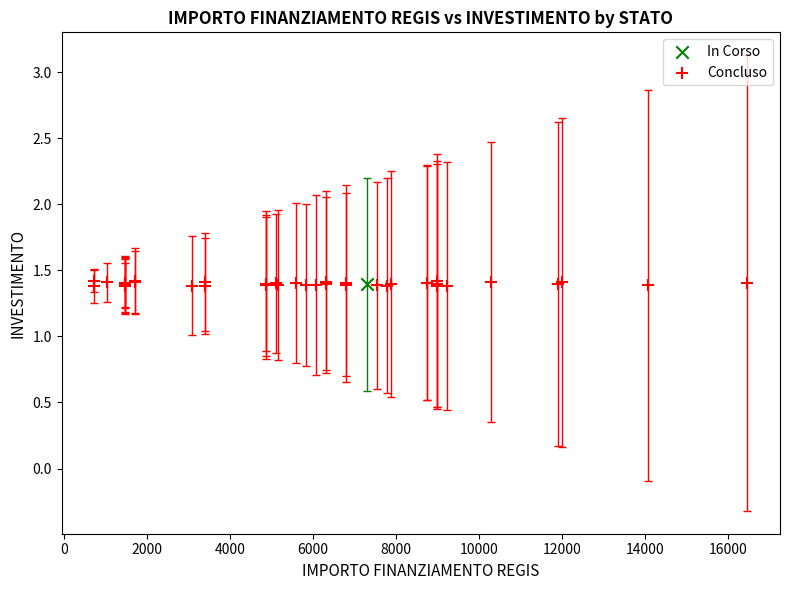

What are all the series names shown in the legend?

In Corso, Concluso